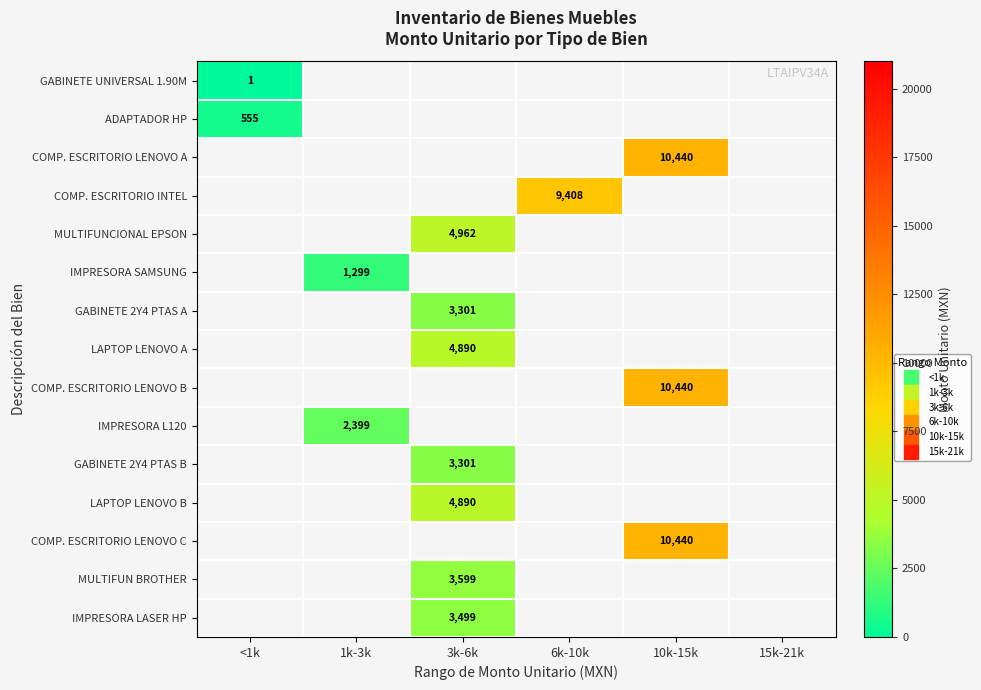

How many distinct data groups are displayed?

15